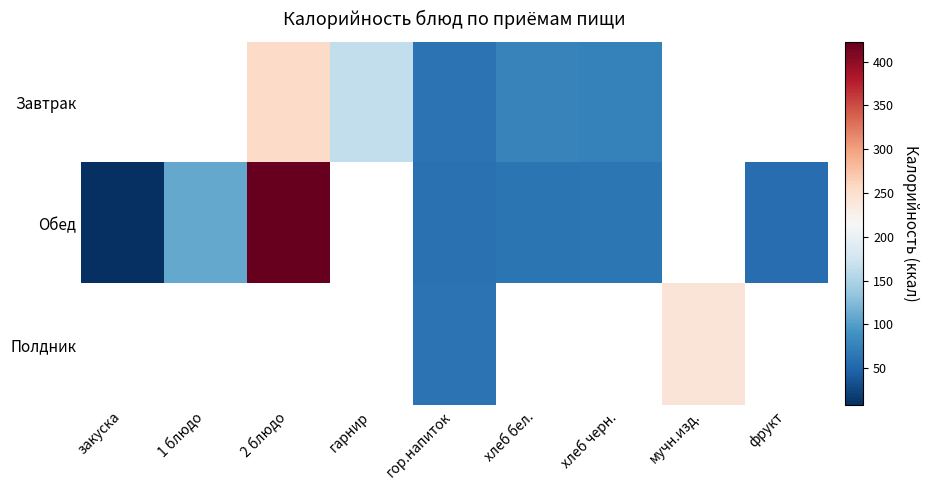

At гор.напиток, list the series in order from smallest to largest.

Обед, Завтрак, Полдник